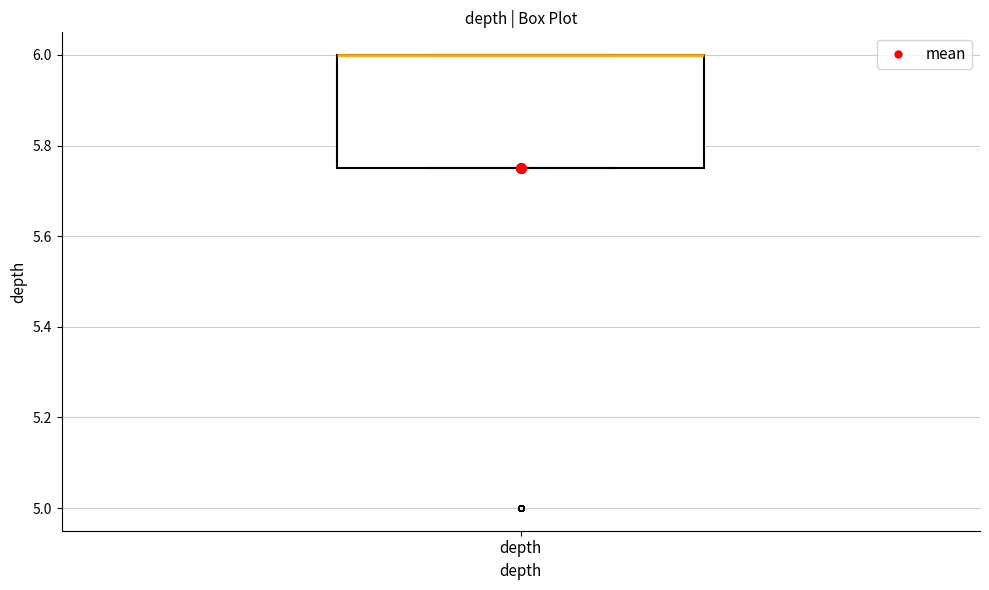

Transcribe this box plot: give where the median line is, the range the box spans, and where the two whiskers end, as read against the y-axis. The values are not printed on the chart, so give them approximately, as read against the axis.

median 6.00 (drawn on the box's upper edge), box 5.76 to 6.00, whiskers 5.76 to 6.00